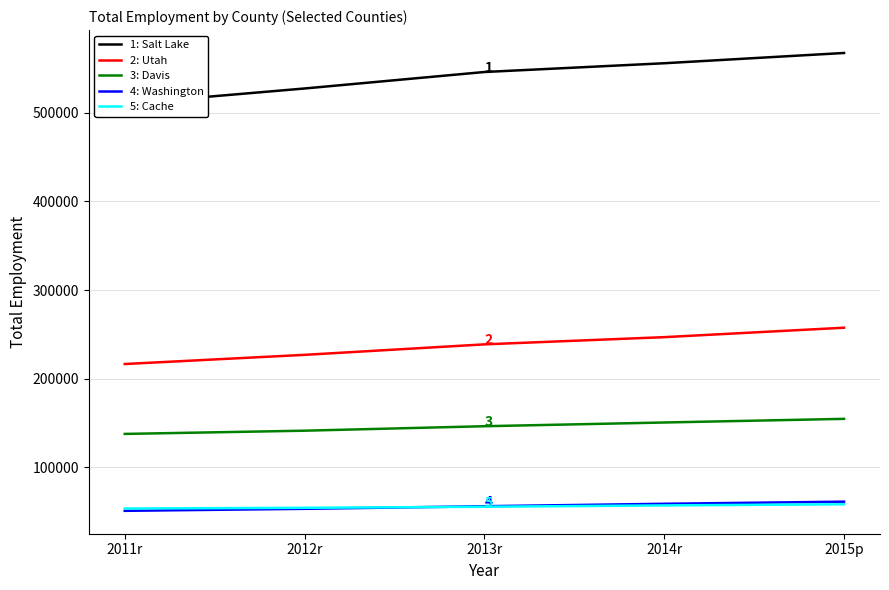

What value does the 4: Washington series have at 2011r, to the nearest 100?

51000